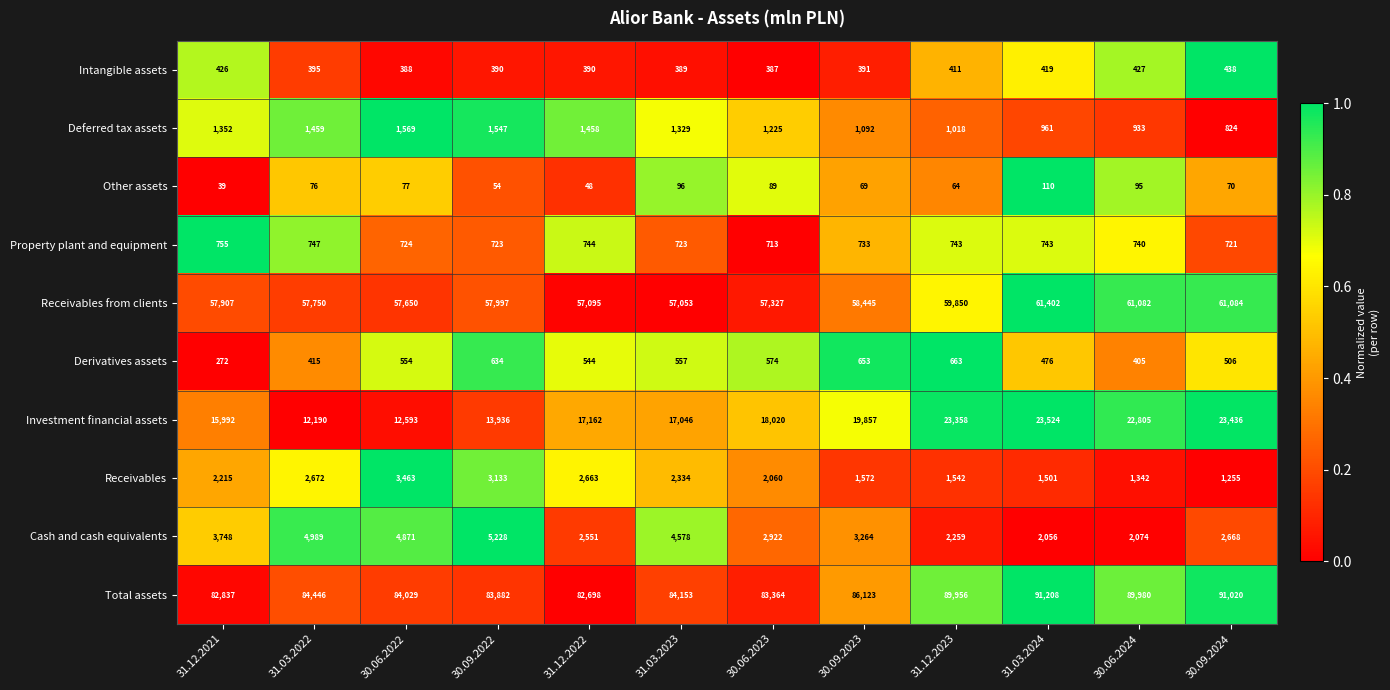

Rank the series at 31.12.2023 from highest to lowest value.

Total assets, Receivables from clients, Investment financial assets, Cash and cash equivalents, Receivables, Deferred tax assets, Property plant and equipment, Derivatives assets, Intangible assets, Other assets